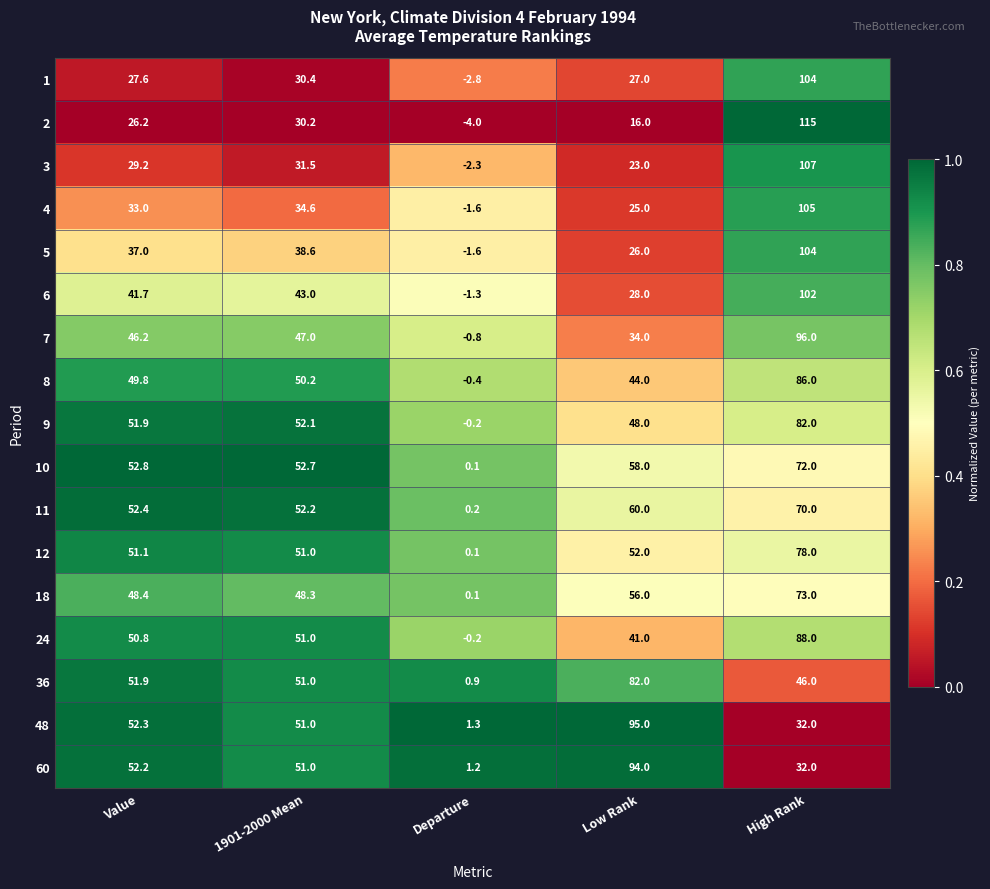

What is the total value across all series at Low Rank?

809.0